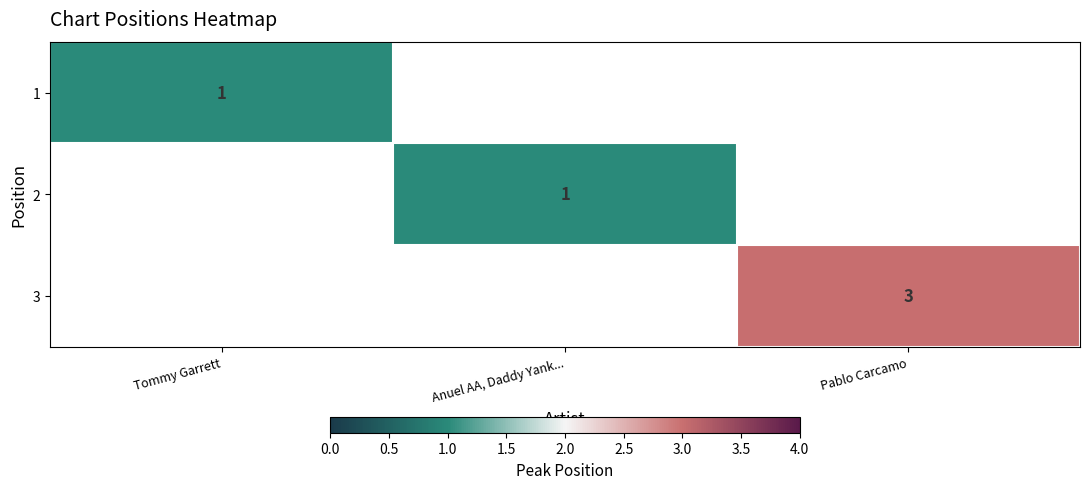

The value of 3 at Pablo Carcamo is 2. True or false?

False